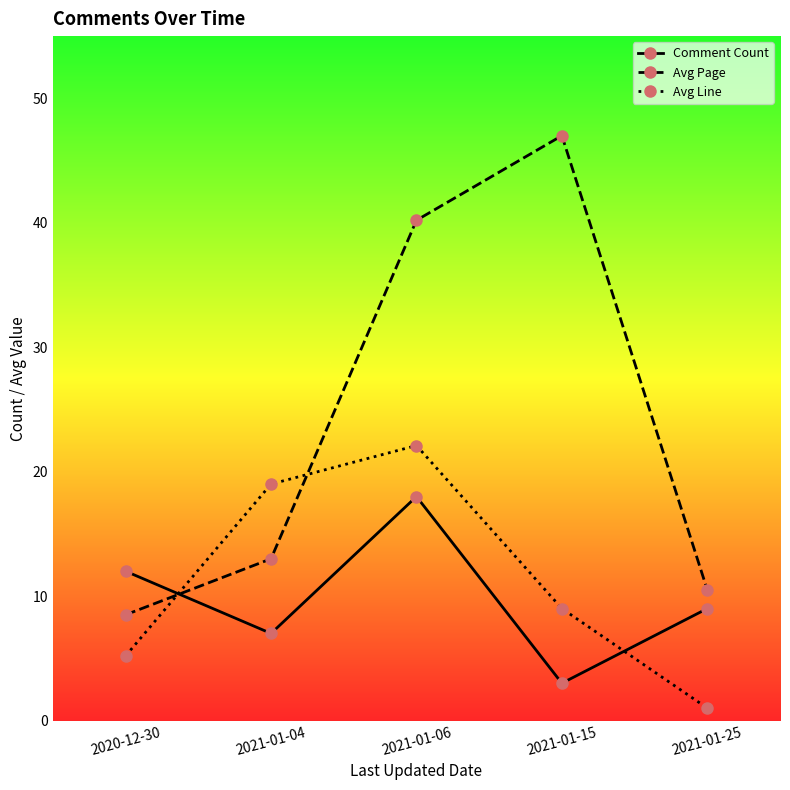

Is it true that Comment Count equals 6.1 at 2020-12-30?

False